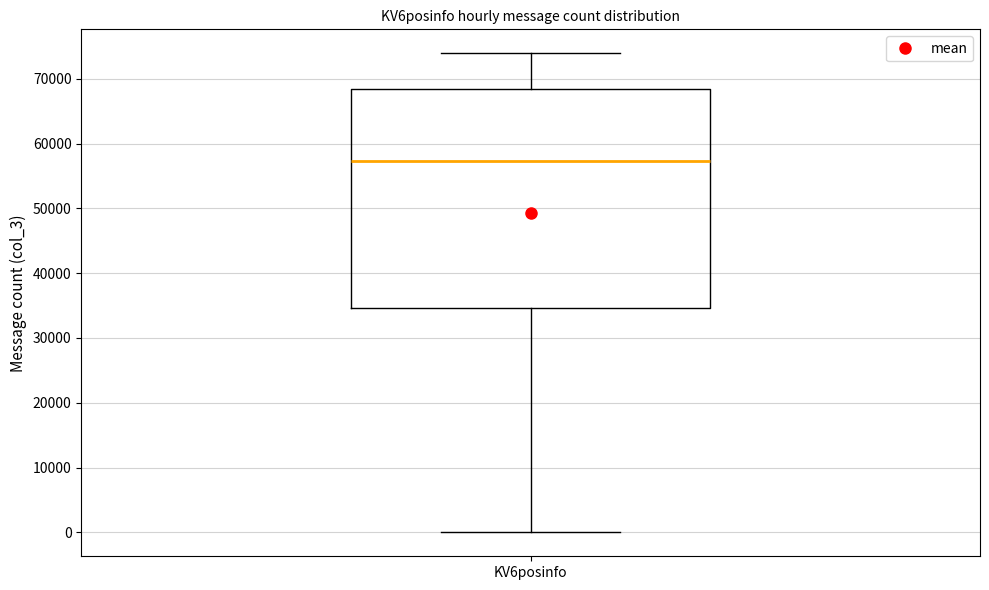

Transcribe this box plot: give where the median line is, the range the box spans, and where the two whiskers end, as read against the y-axis. The values are not printed on the chart, so give them approximately, as read against the axis.

median 57000, box 35000 to 68000, whiskers 0 to 74000